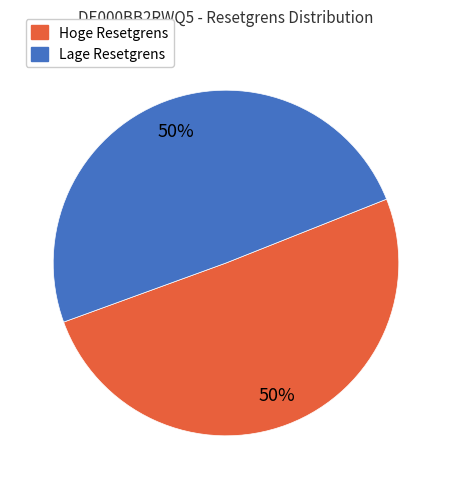

To the nearest percent, what is the average slice percentage?

50%